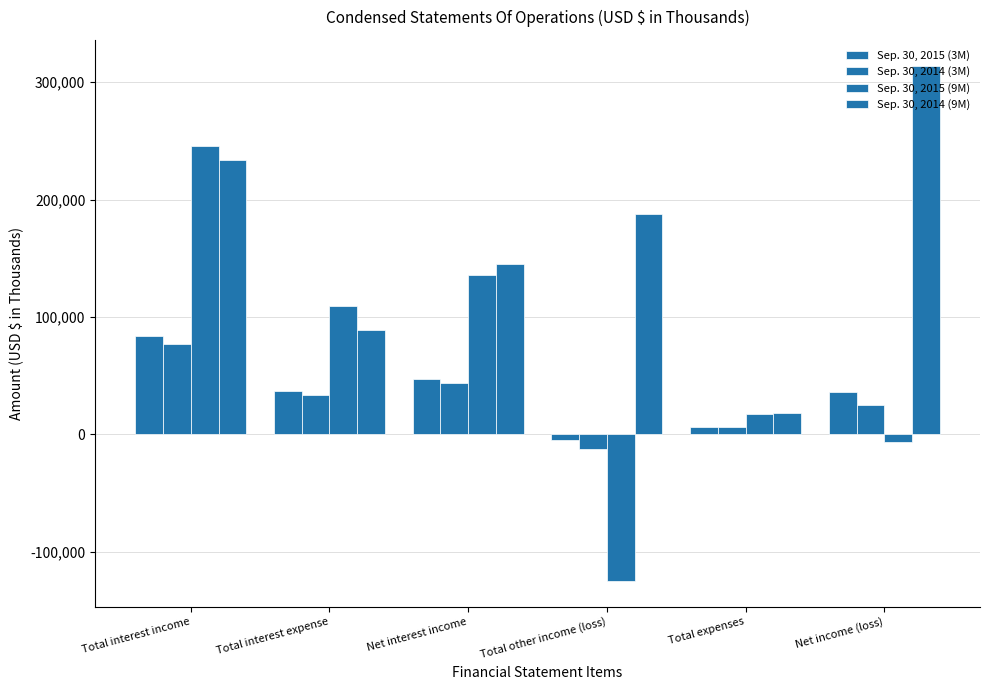

At how many categories does at least one series exceed 153751?

3